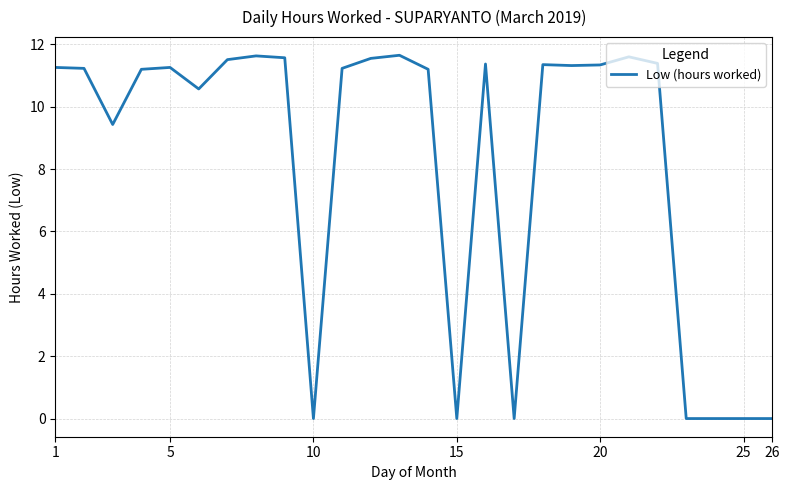

What is the average value?

8.2